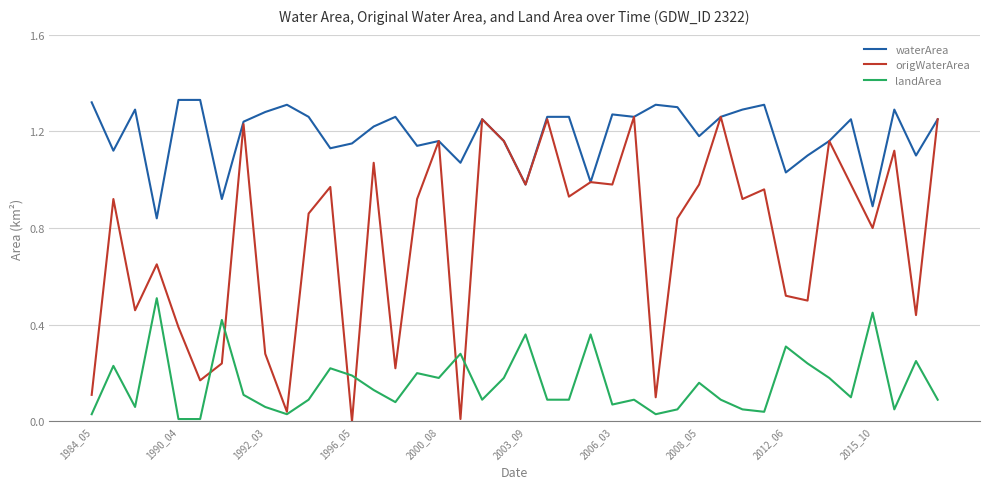

Which series has the largest total across all categories?

waterArea